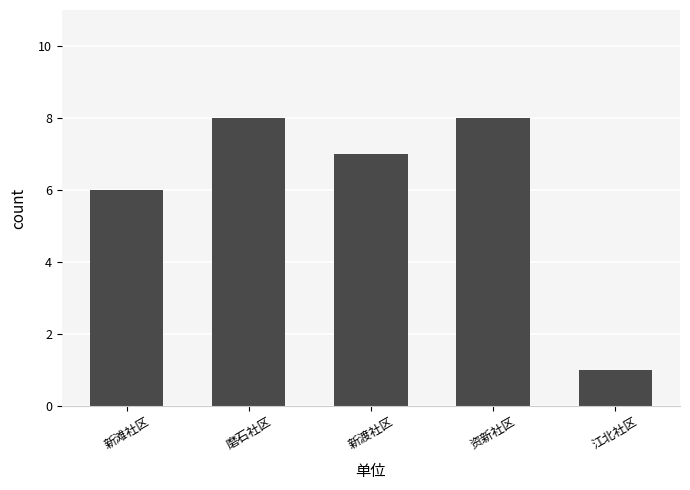

The value at 磨石社区 is 8. True or false?

True